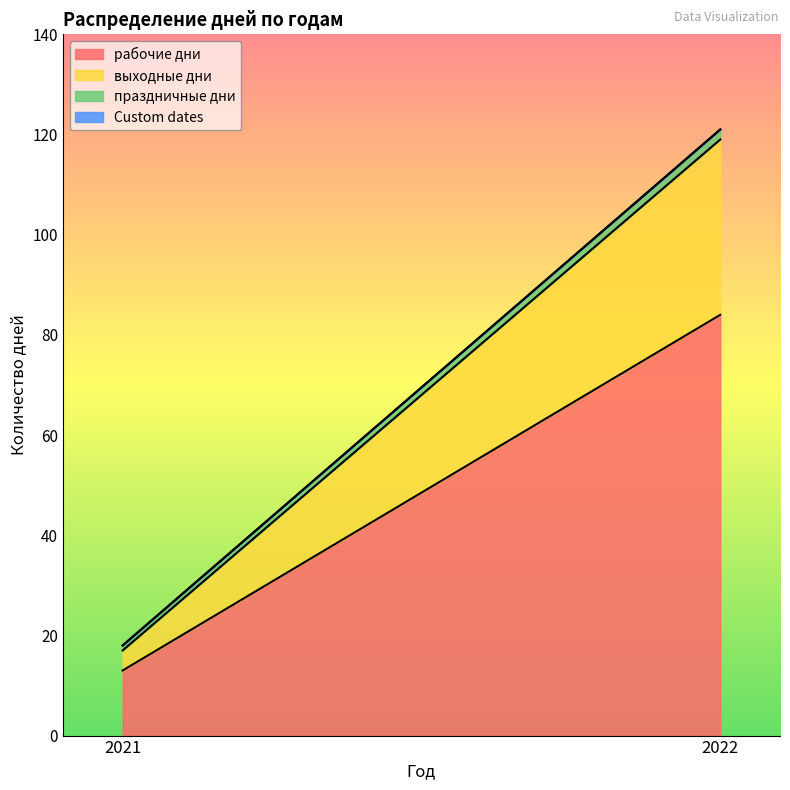

List the labels in order of выходные дни value, largest first.

2022, 2021